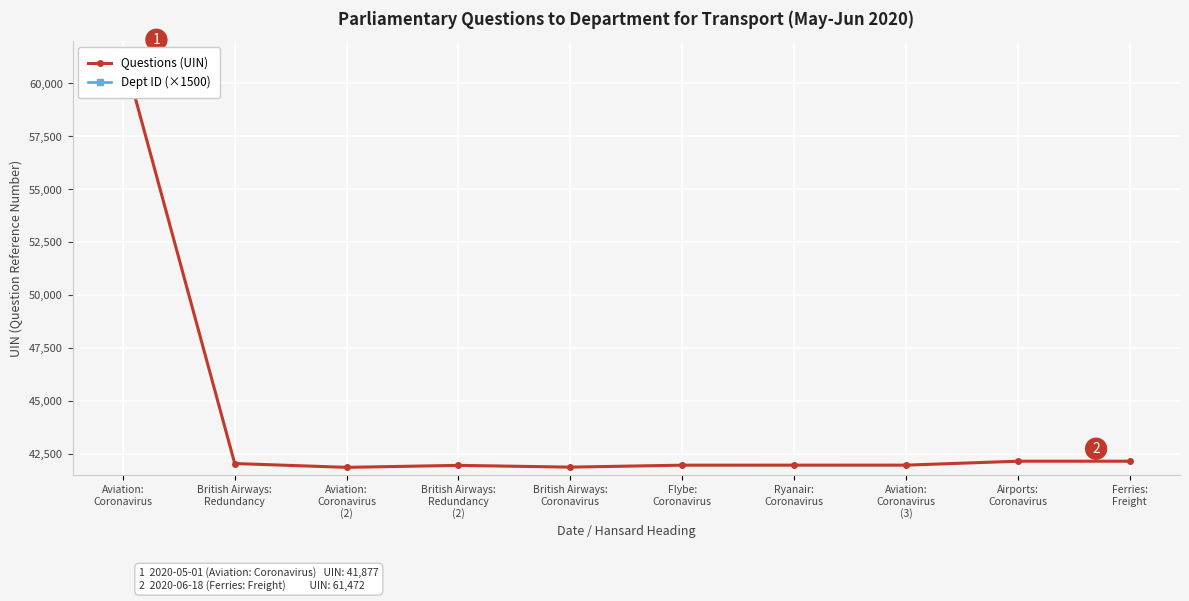

Is this an area chart (filled region under the line)?

No